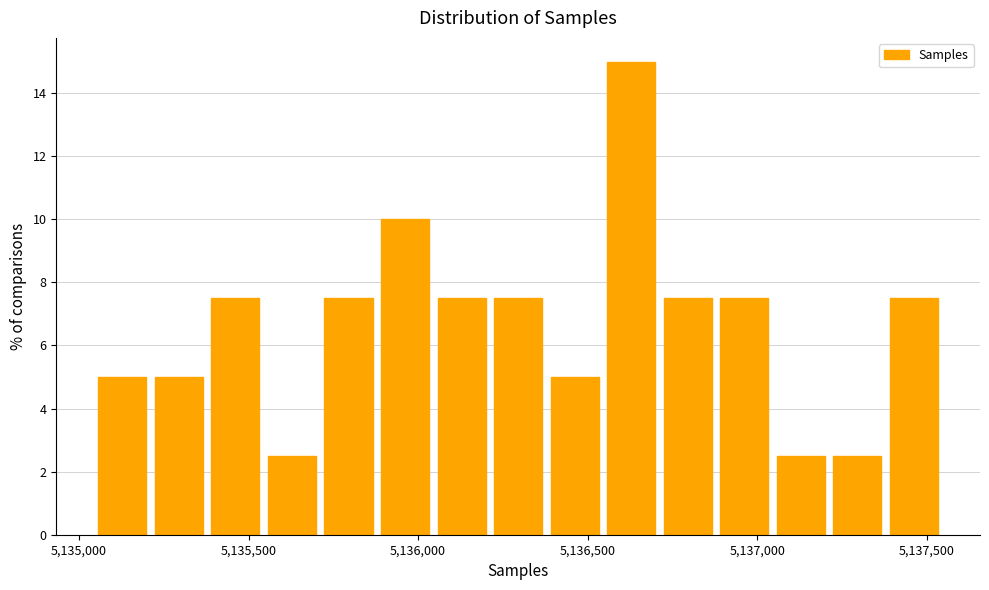

Read against the x-axis, roughly where is the centre of the tallest bar?

5136650